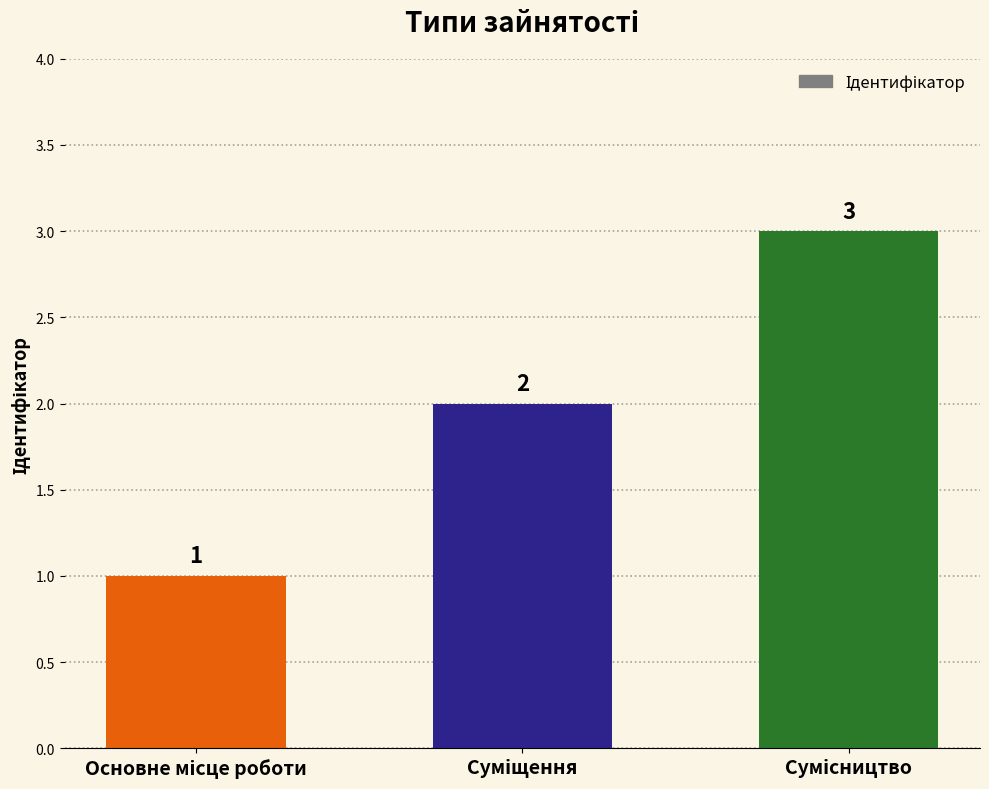

Count the values in the range 1 to 3.

3